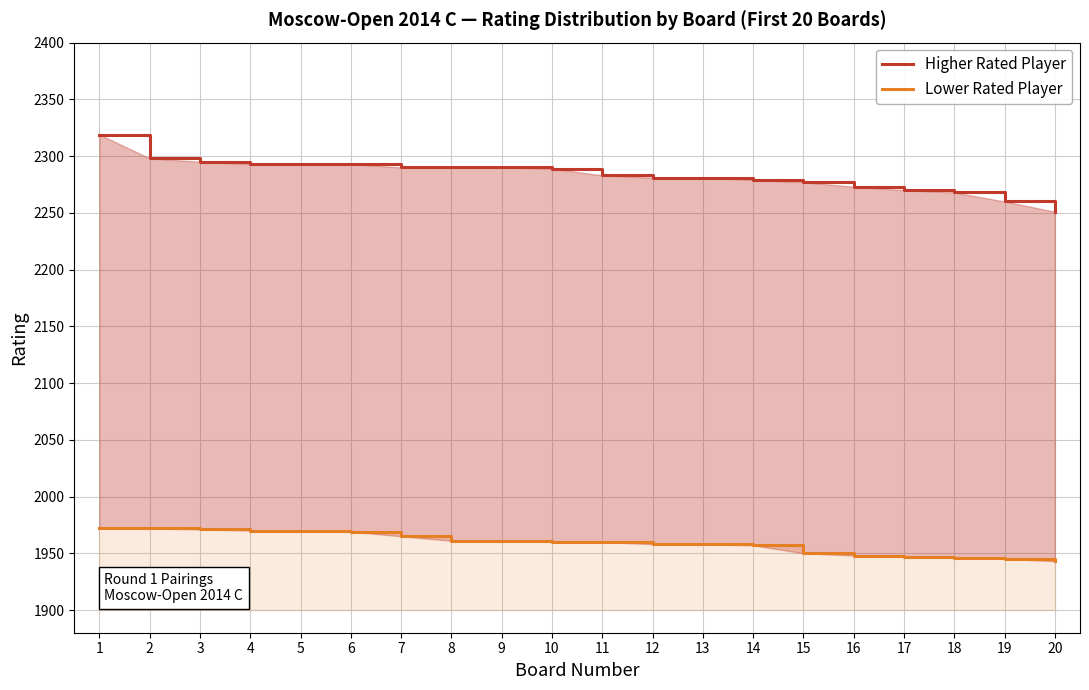

What are all the series names shown in the legend?

Higher Rated Player, Lower Rated Player